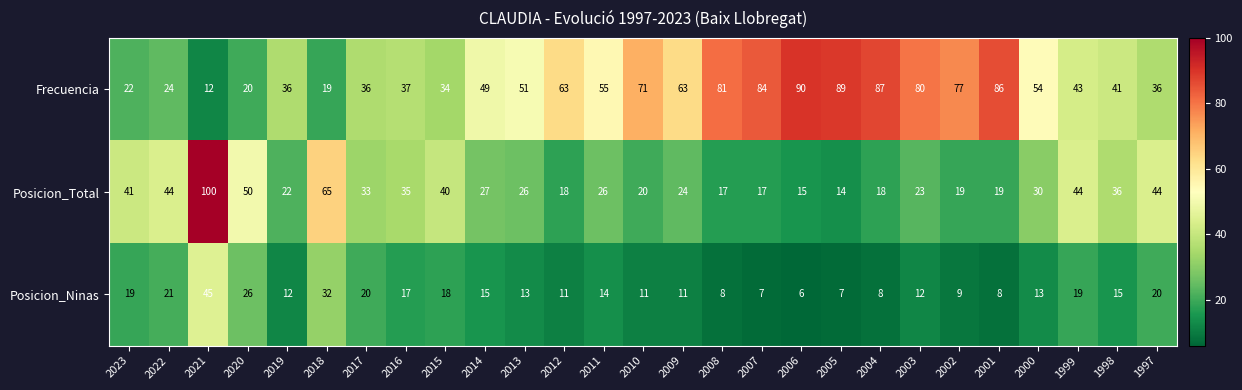

What is the maximum value for Posicion_Total?

100